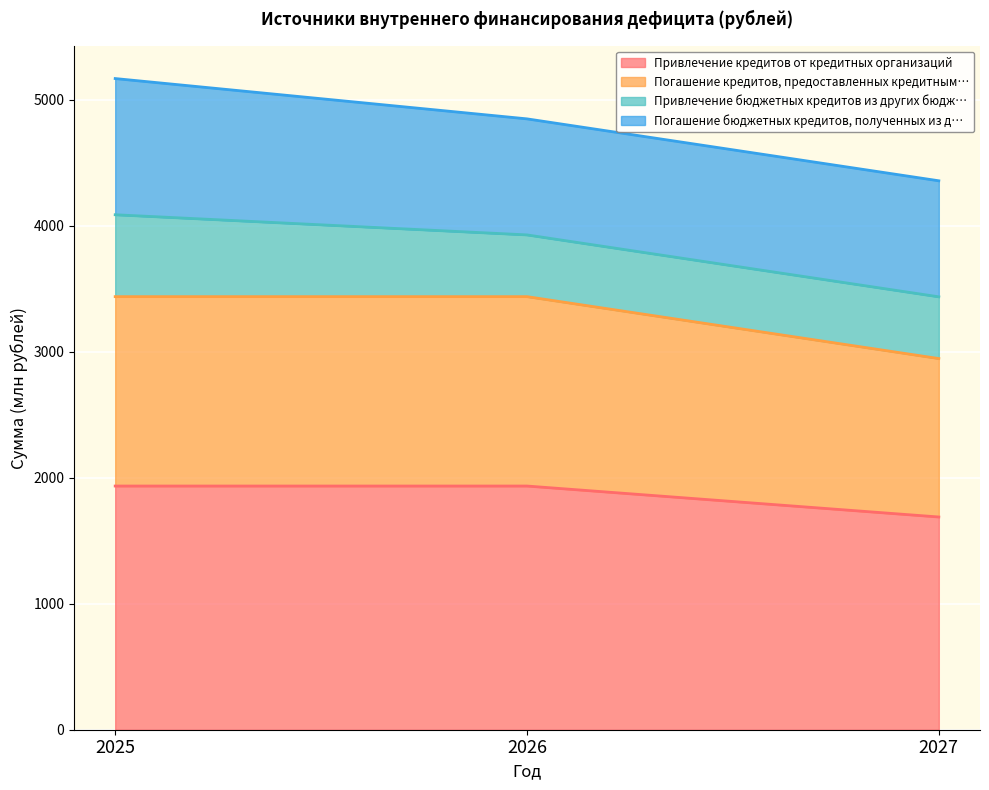

At which label does Погашение кредитов, предоставленных кредитными организациями reach its peak?

2025